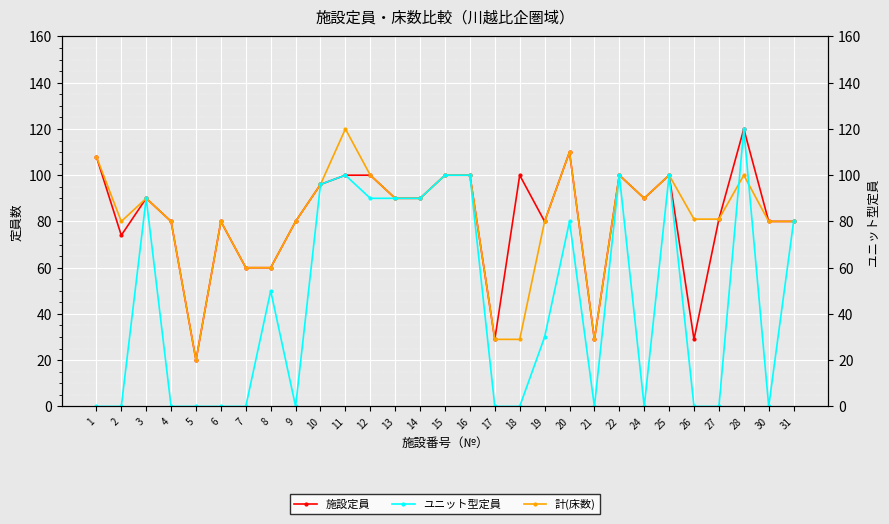

What is the average value of the 計(床数) series?

81